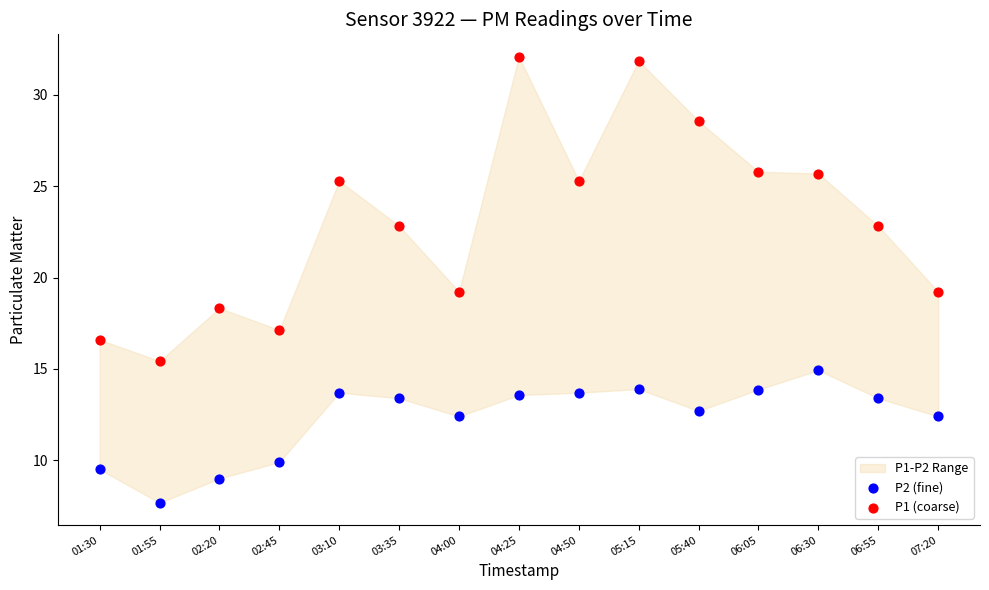

Which series reaches the maximum Y coordinate?

P1 (coarse)